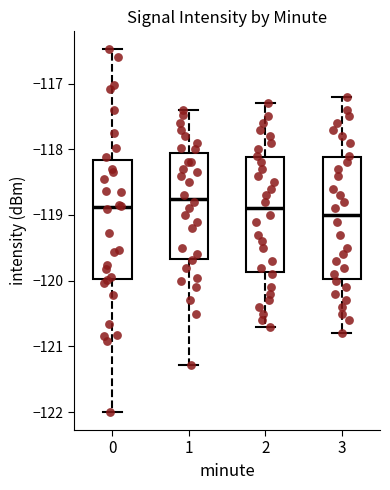

Where does the lower whisker of the box at x = 2 end on the y-axis? The values are not printed on the chart, so give them approximately, as read against the axis.

-120.7